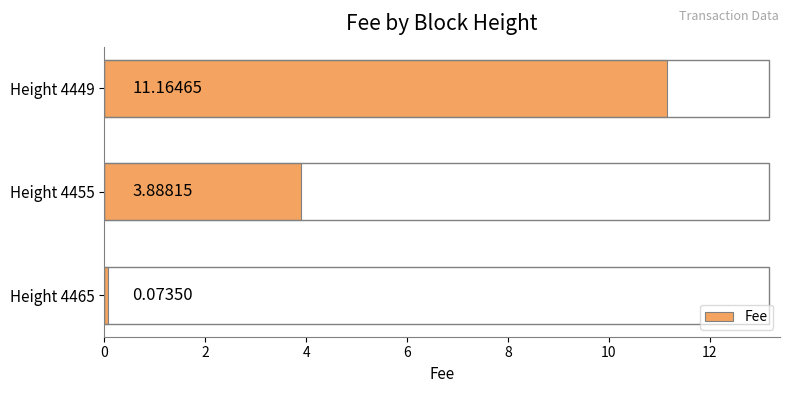

List the labels in order of value, largest first.

Height 4449, Height 4455, Height 4465